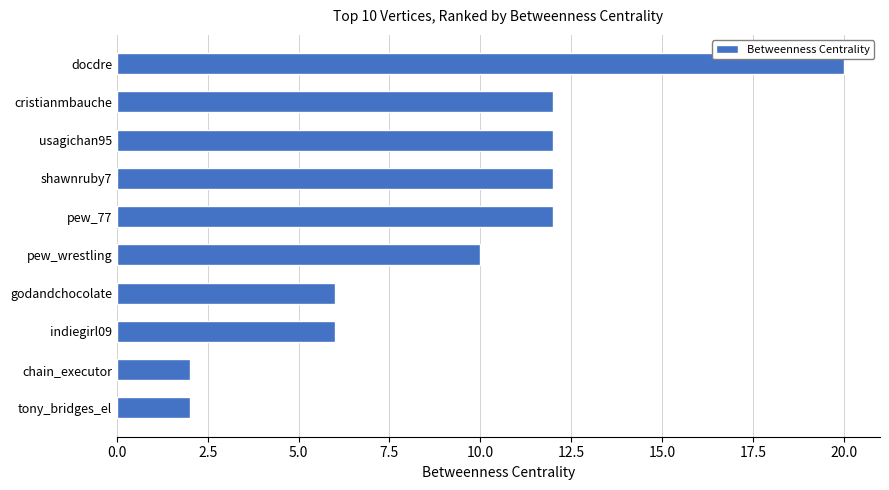

Between chain_executor and docdre, which is larger?

docdre